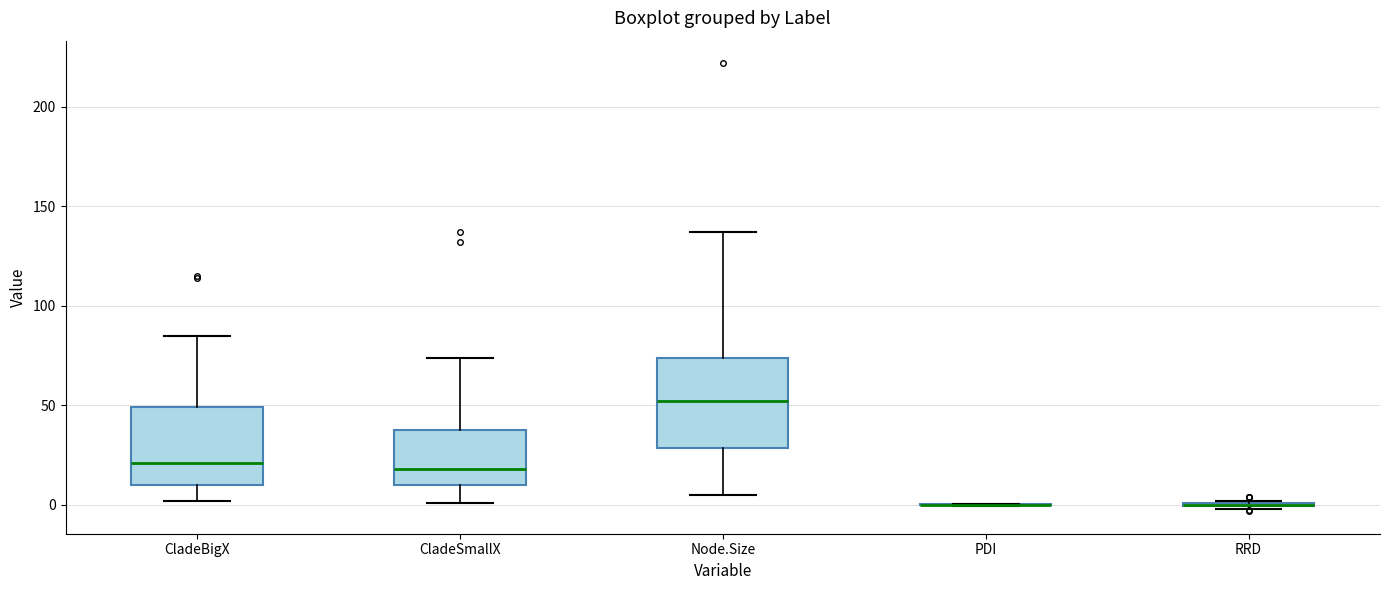

Which box is the tallest, from its lower edge to its upper edge?

Node.Size